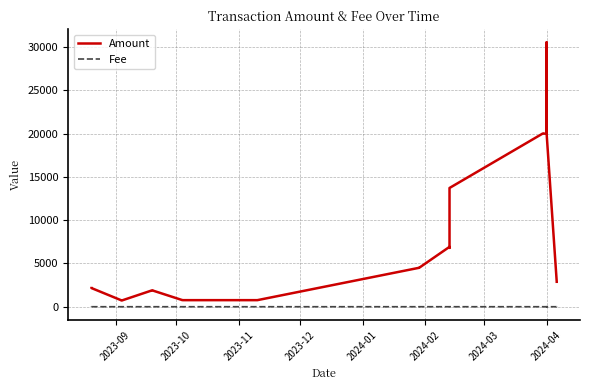

Is the value of Fee at 2024-04 greater than the value of Amount at 2024-04?

No